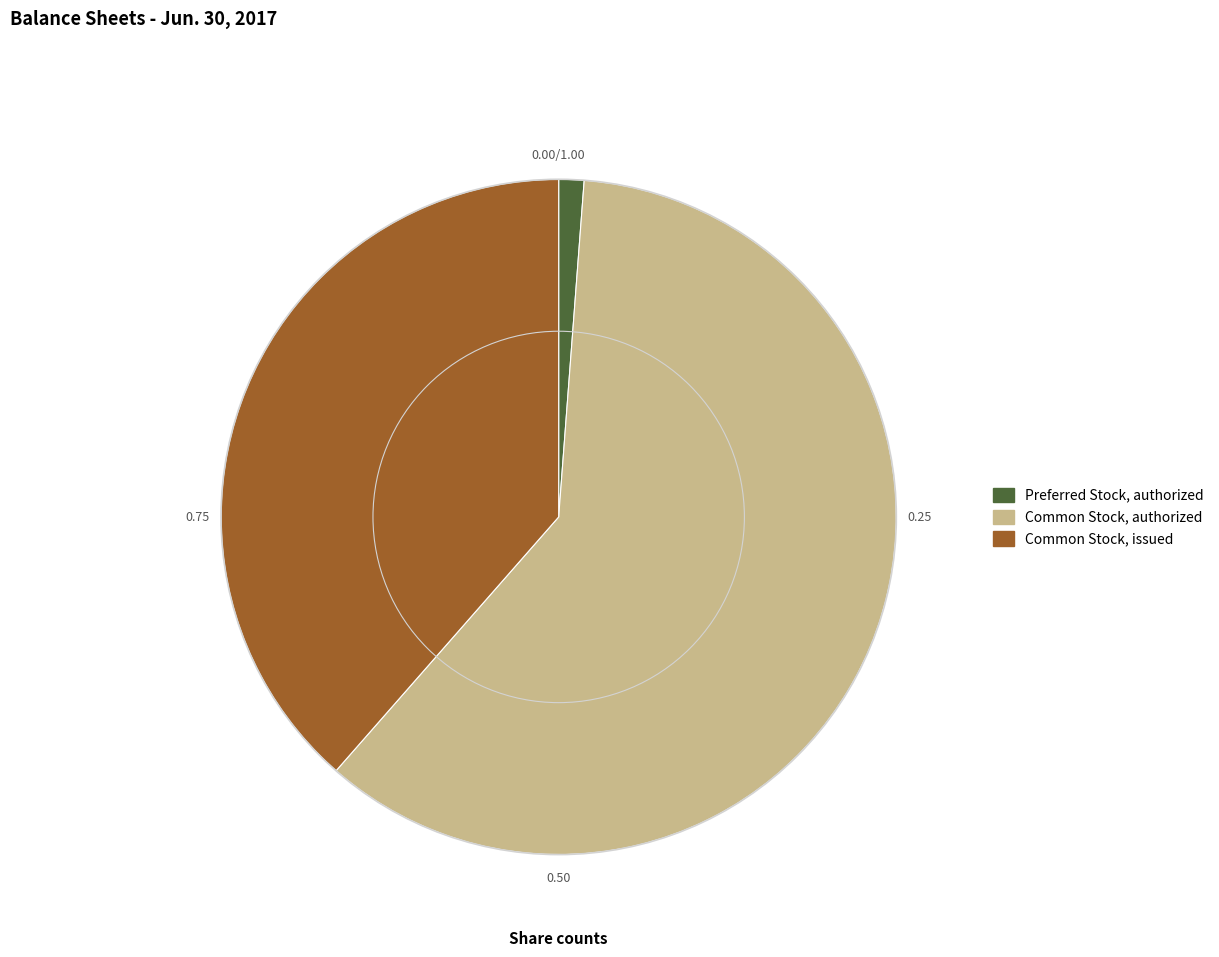

Count the number of slices in the pie.

3